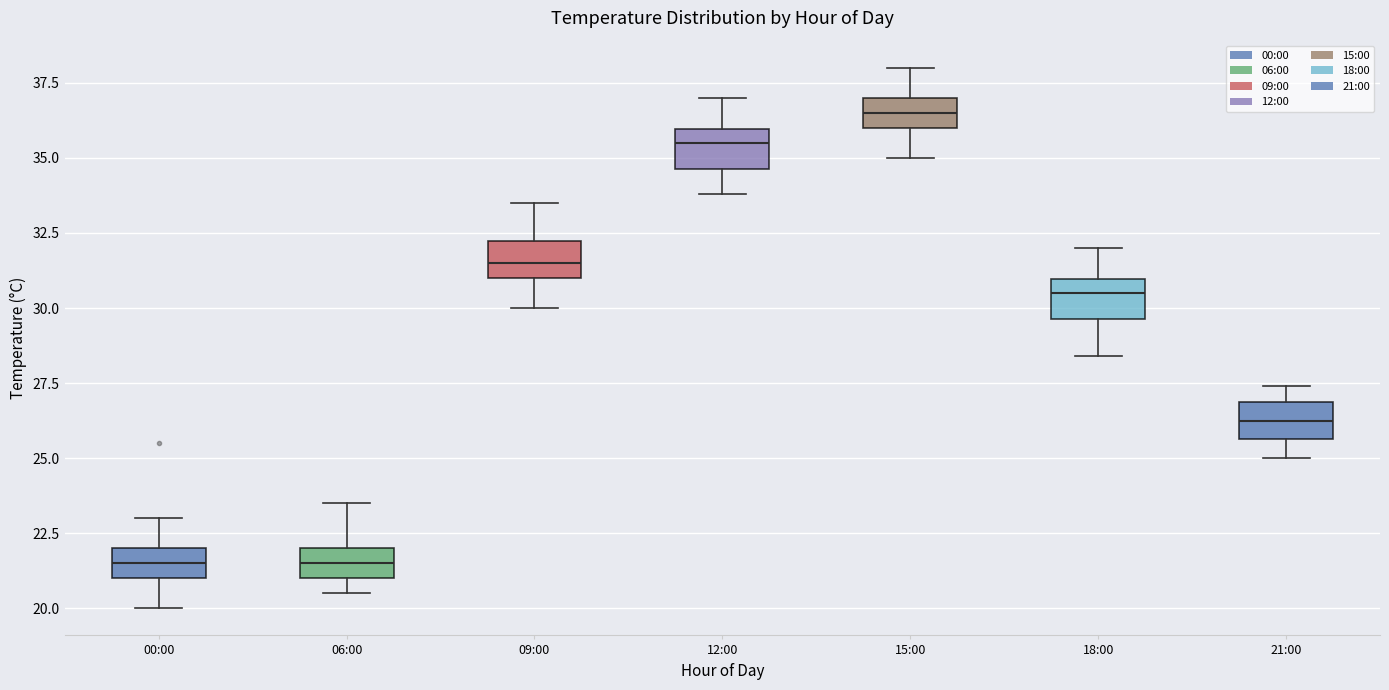

Reading left to right, read every box against the y-axis: the position of its median line, the range the box covers, and the ends of its whiskers. The values are not printed on the chart, so give them approximately, as read against the axis.

00:00: median 21.5, box 21.0 to 22.0, whiskers 20.0 to 23.0
06:00: median 21.5, box 21.0 to 22.0, whiskers 20.5 to 23.5
09:00: median 31.5, box 31.0 to 32.0, whiskers 30.0 to 33.5
12:00: median 35.5, box 34.5 to 36.0, whiskers 34.0 to 37.0
15:00: median 36.5, box 36.0 to 37.0, whiskers 35.0 to 38.0
18:00: median 30.5, box 29.5 to 31.0, whiskers 28.5 to 32.0
21:00: median 26.5, box 25.5 to 27.0, whiskers 25.0 to 27.5